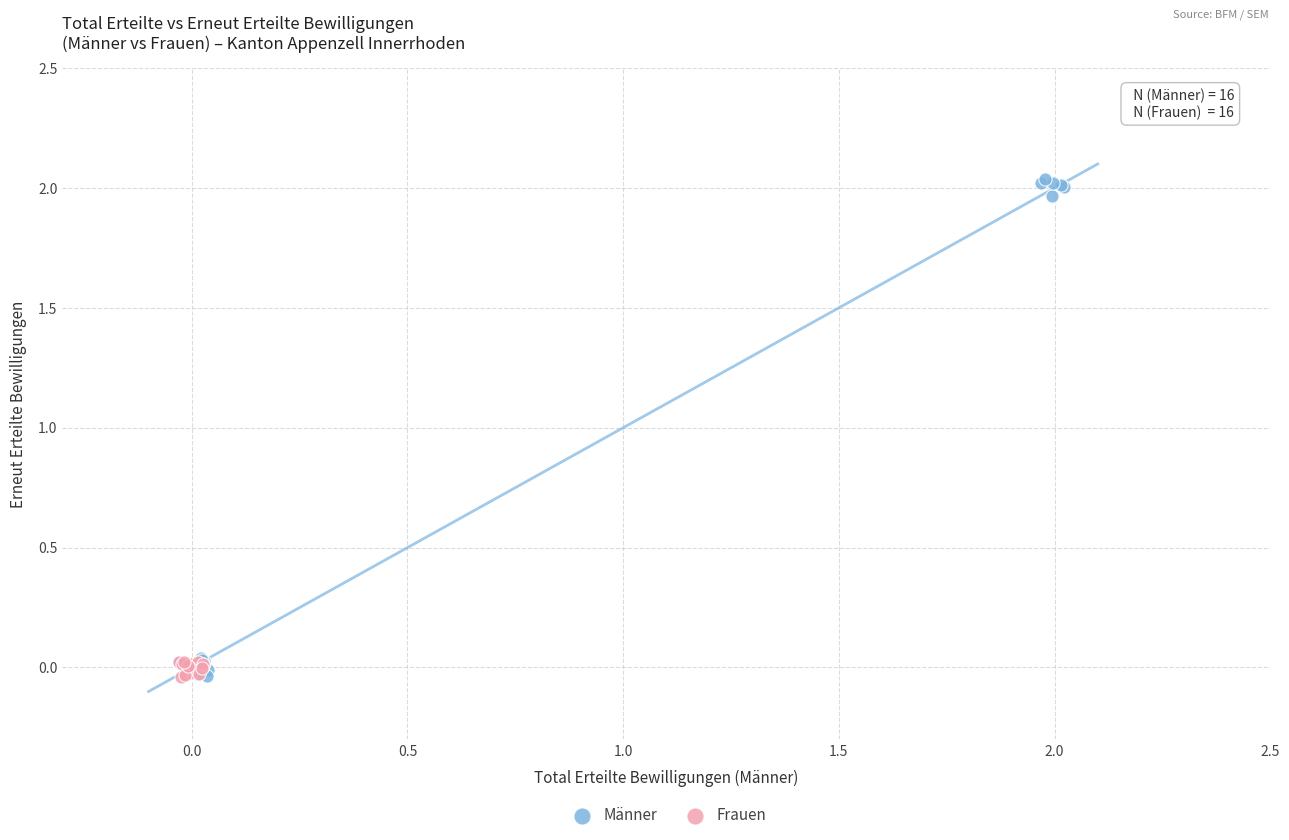

What are all the series names shown in the legend?

Männer, Frauen